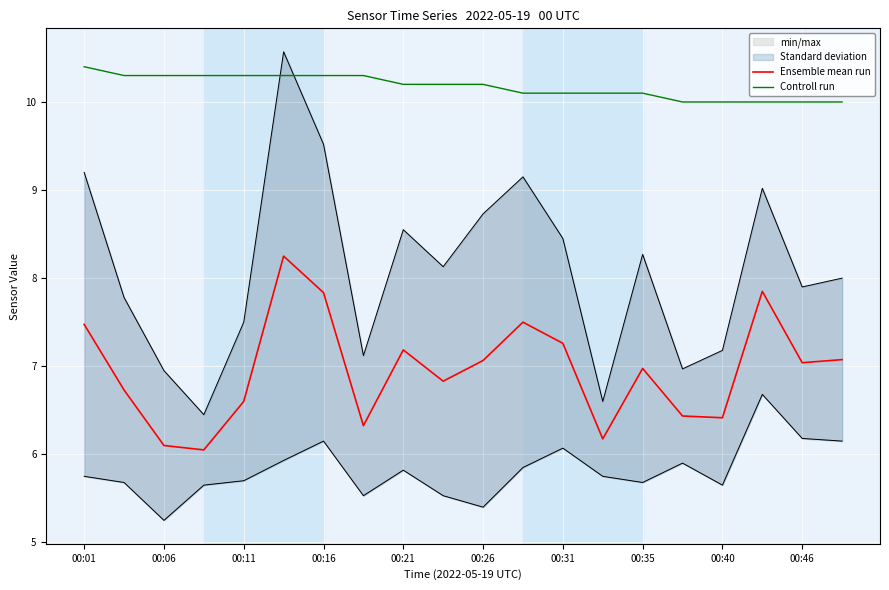

The Controll run series shows 10.2 at 00:21. True or false?

True